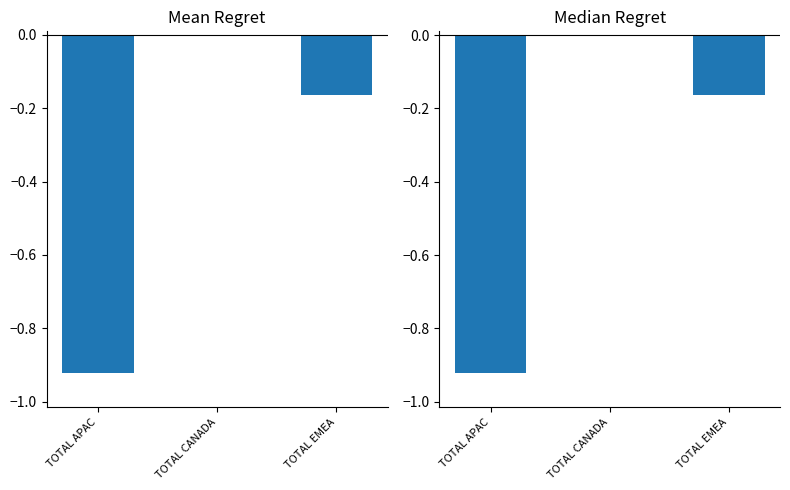

Are the bars horizontal?

No